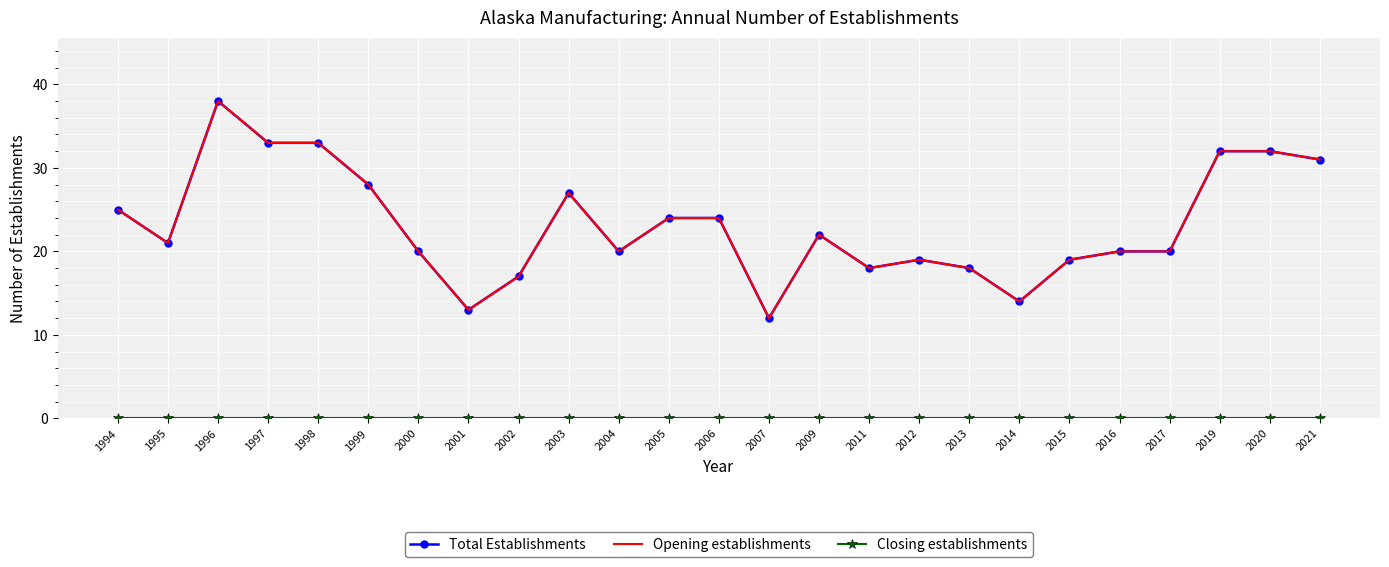

Is the value of Closing establishments at 2019 greater than the value of Total Establishments at 2004?

No